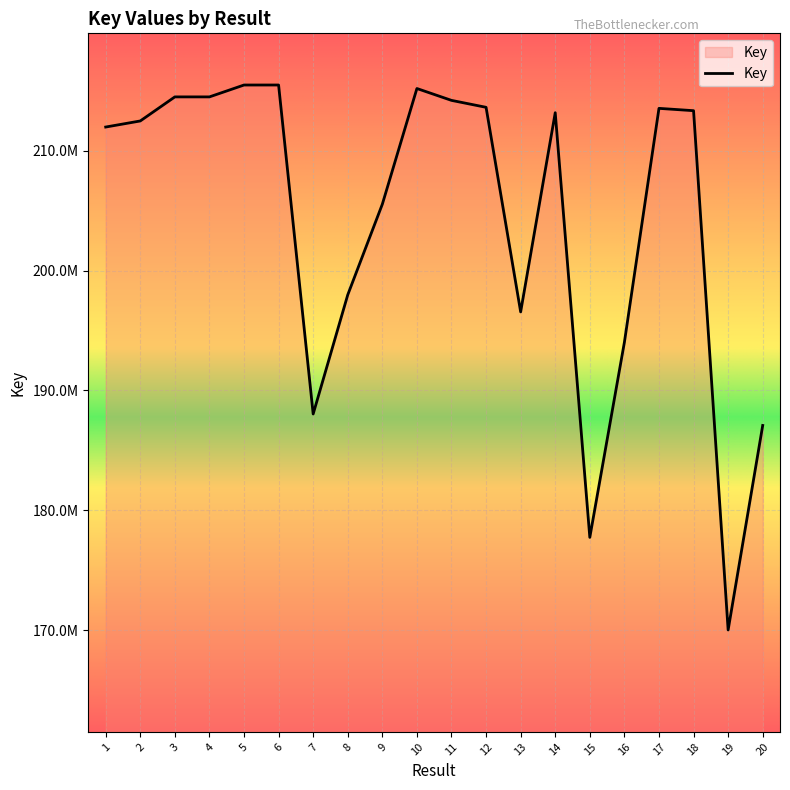

True or false: the data shows 194015399 at 16.

True